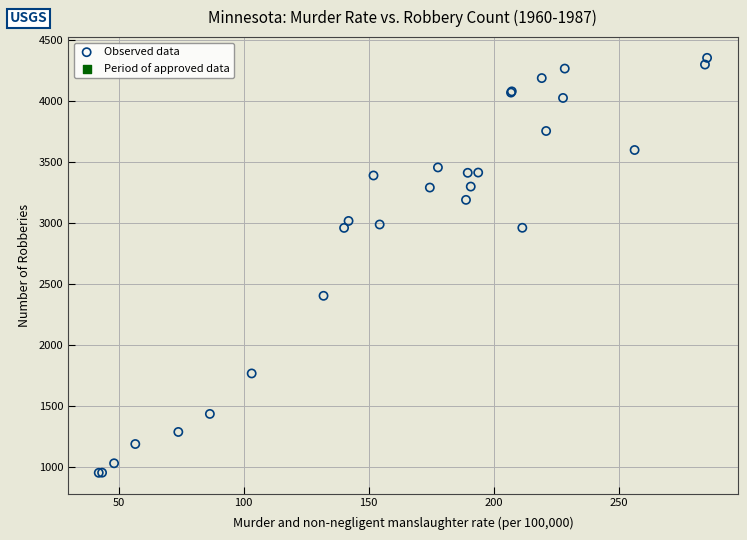

What Y value in the scatter plot is closest to 2652?

2402